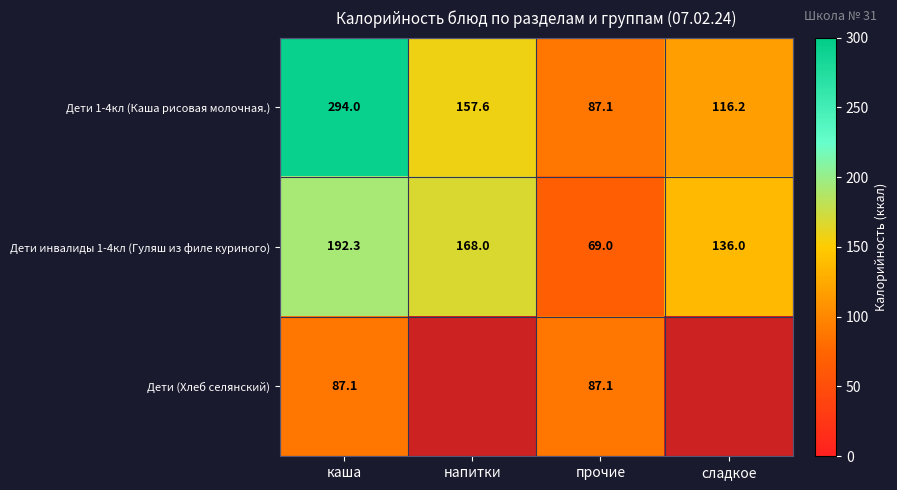

What is the total value across all series at сладкое?

252.2